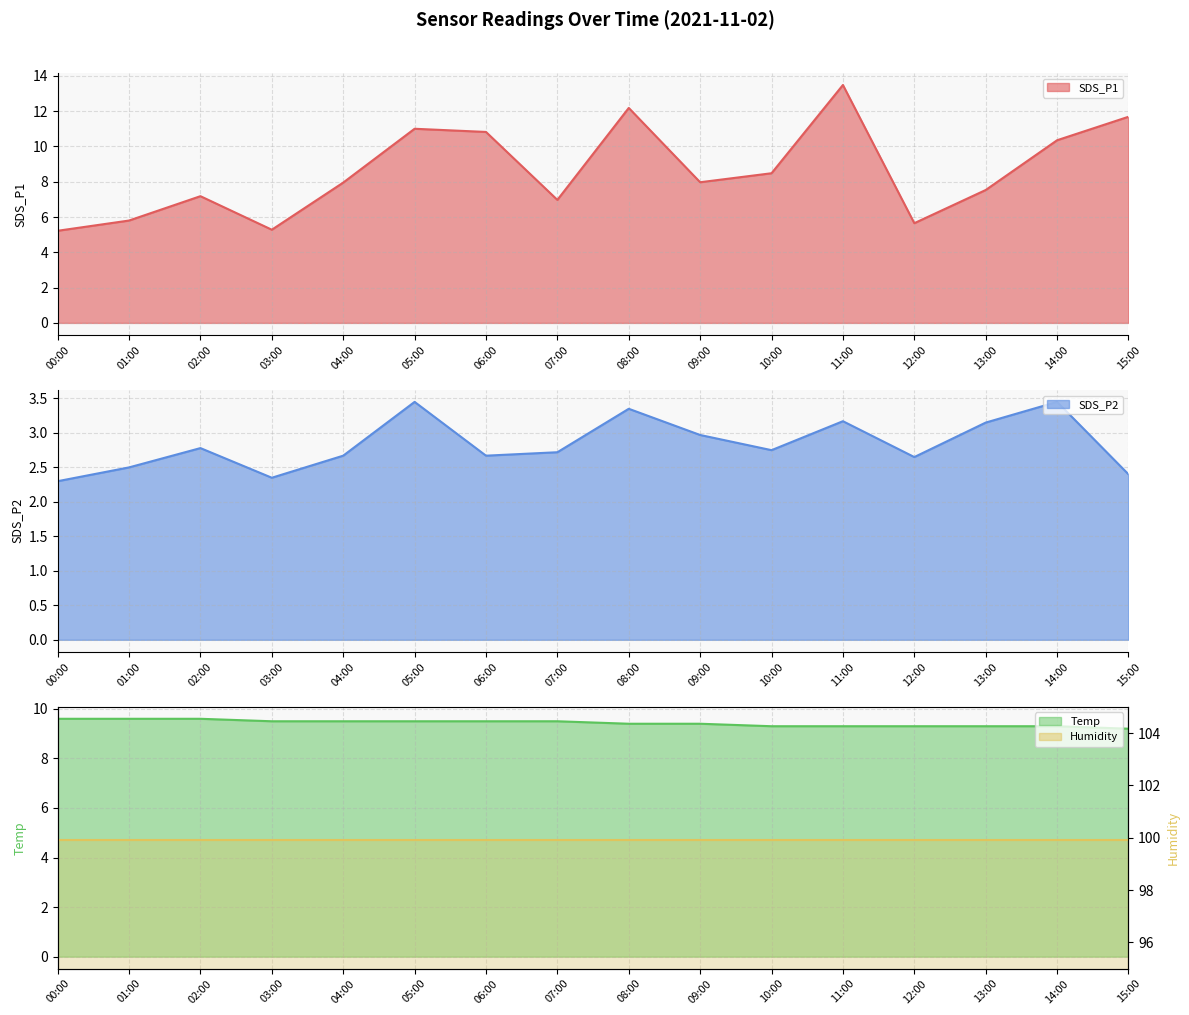

Count the number of categories in the chart.

16